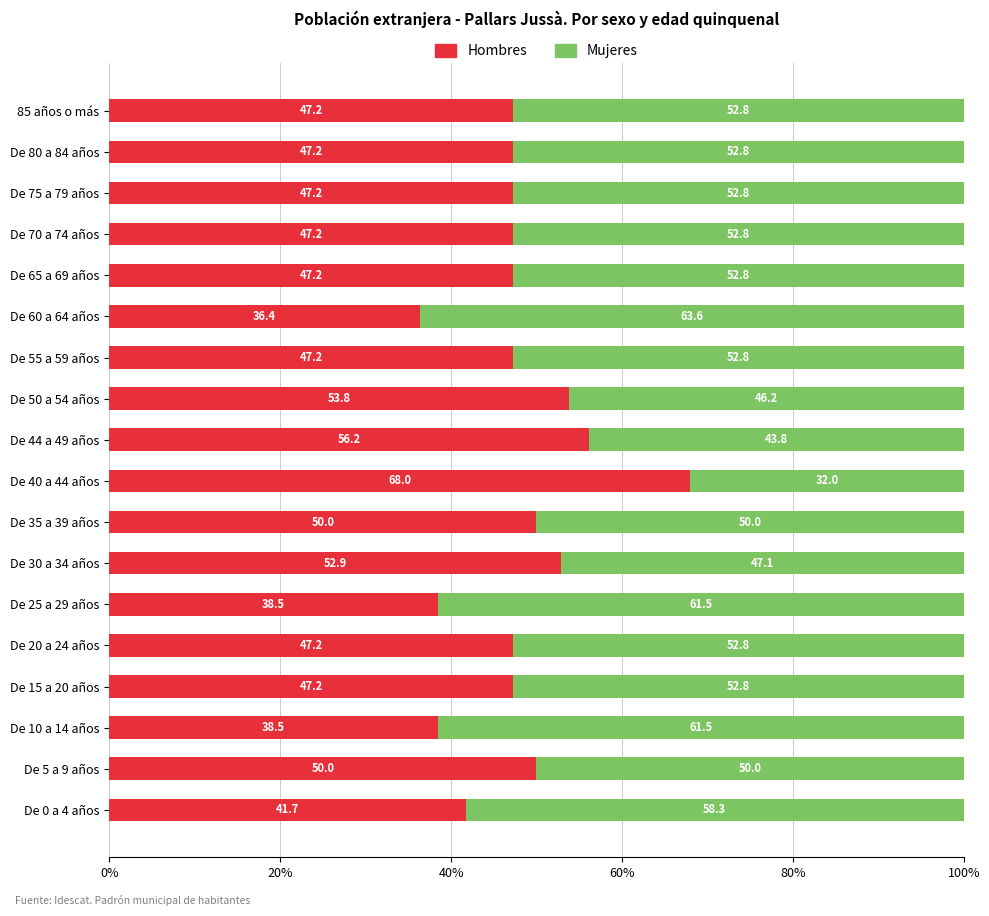

What is the average value of the Hombres series?

48.0